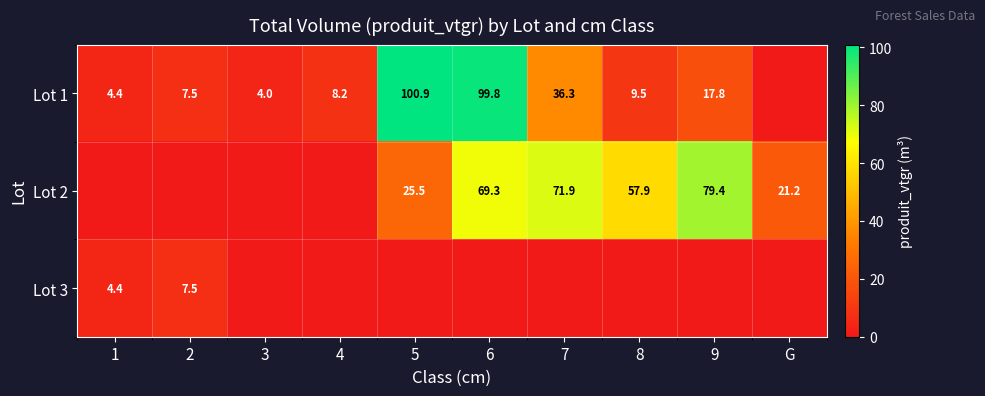

What is the difference between the Lot 1 values at 3 and 7?

32.3